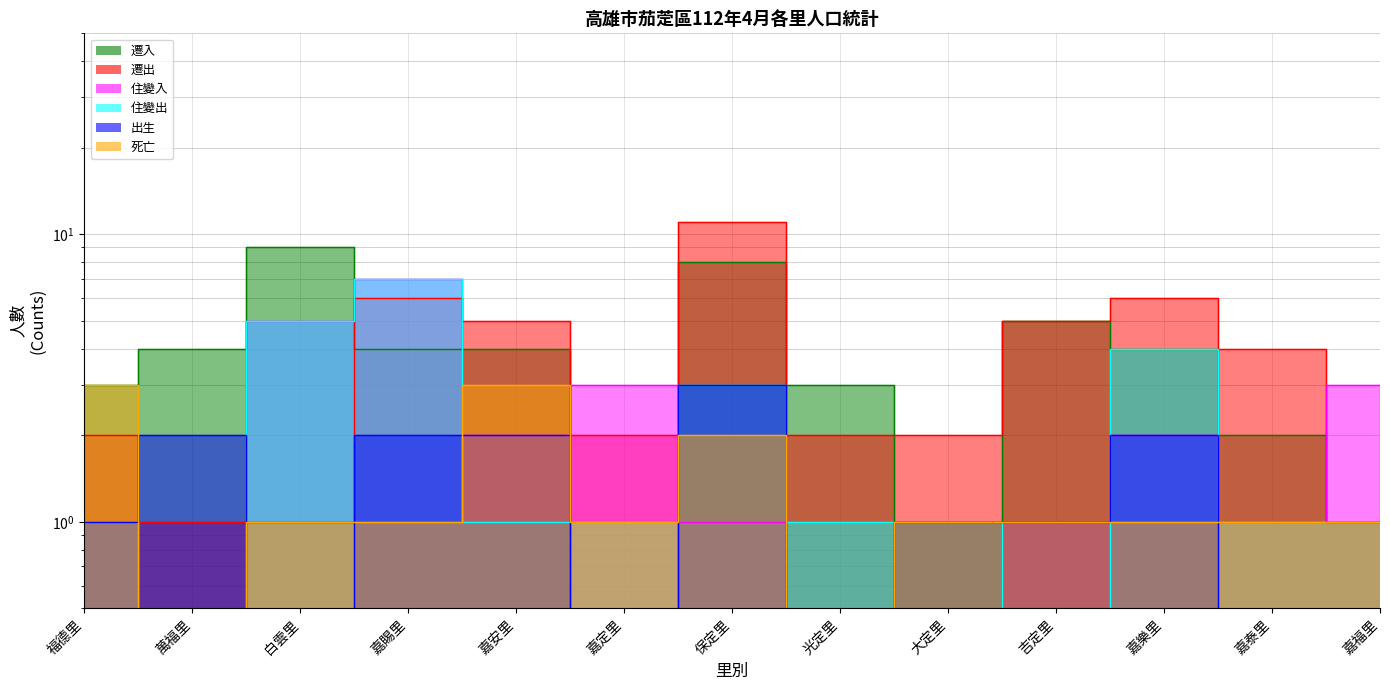

Is this an area chart (filled region under the line)?

No